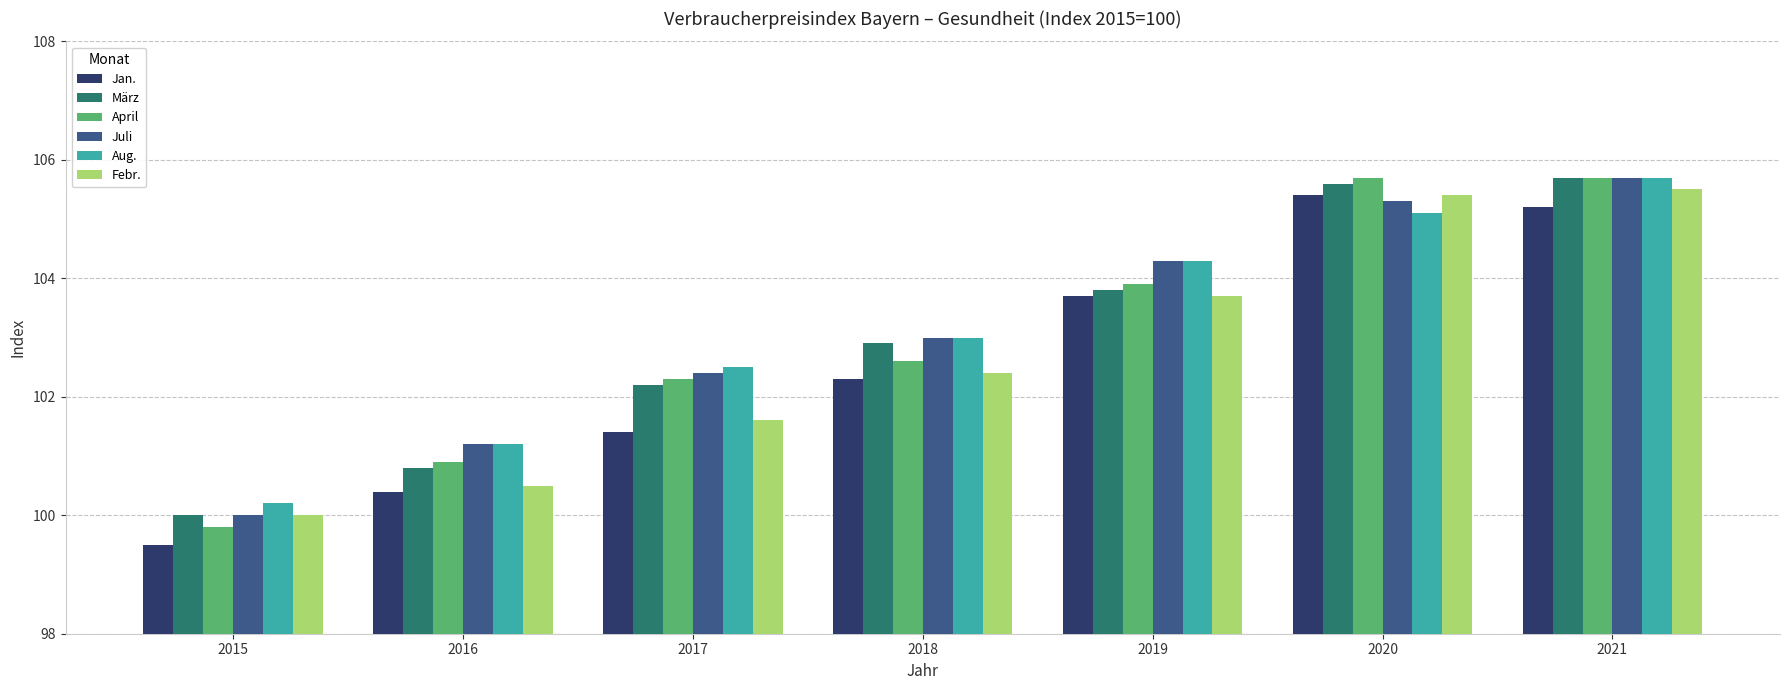

List the labels in order of März value, largest first.

2021, 2020, 2019, 2018, 2017, 2016, 2015